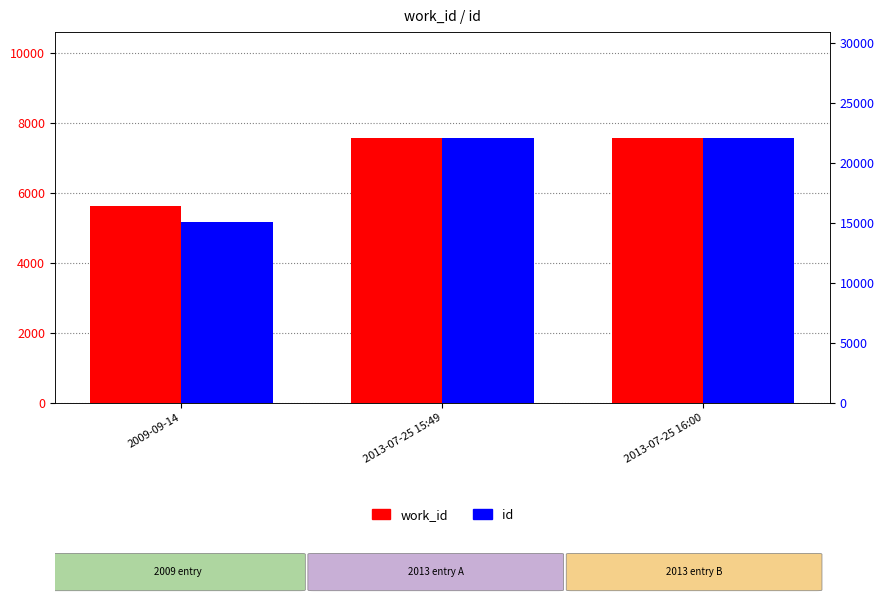

The id series shows 26667 at 2009-09-14. True or false?

False